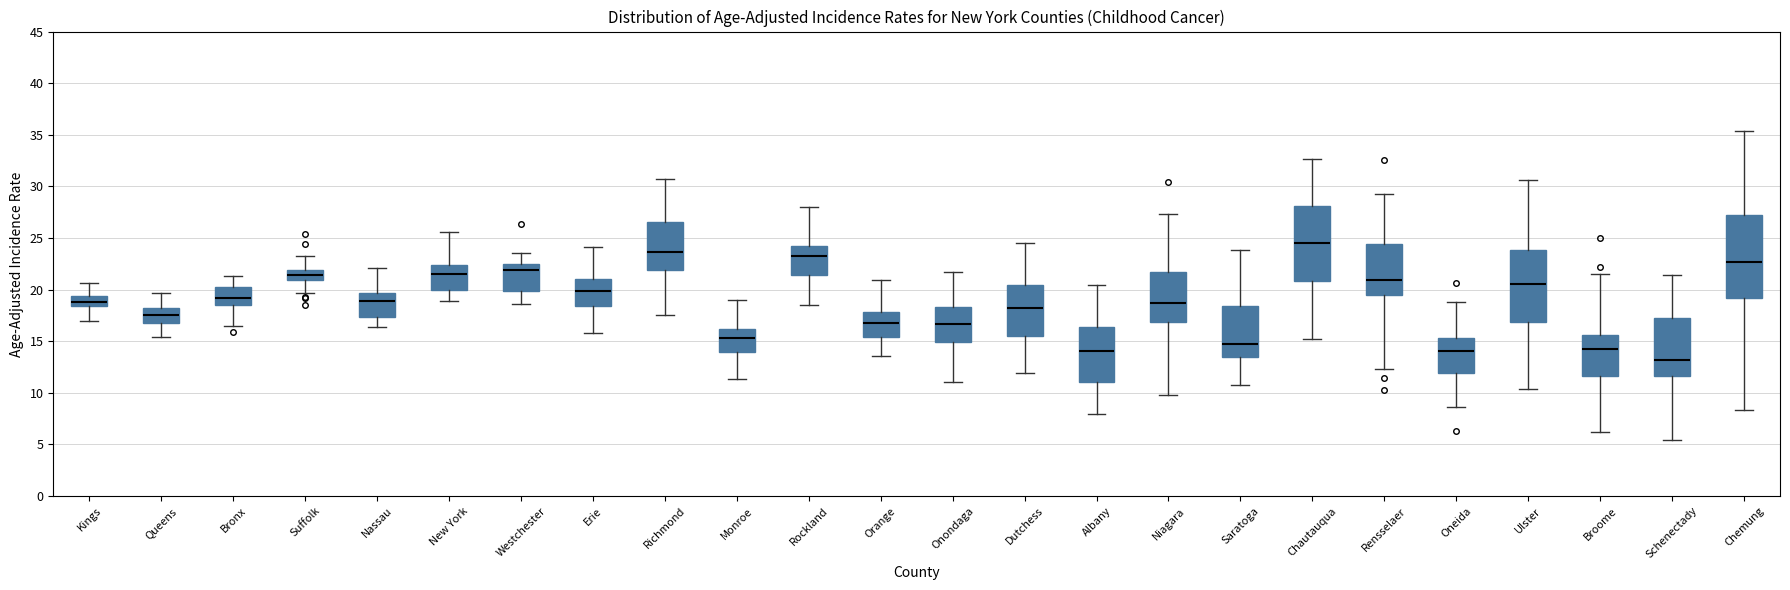

Comparing the boxes themselves (not the whiskers), which one is the tallest?

Chemung